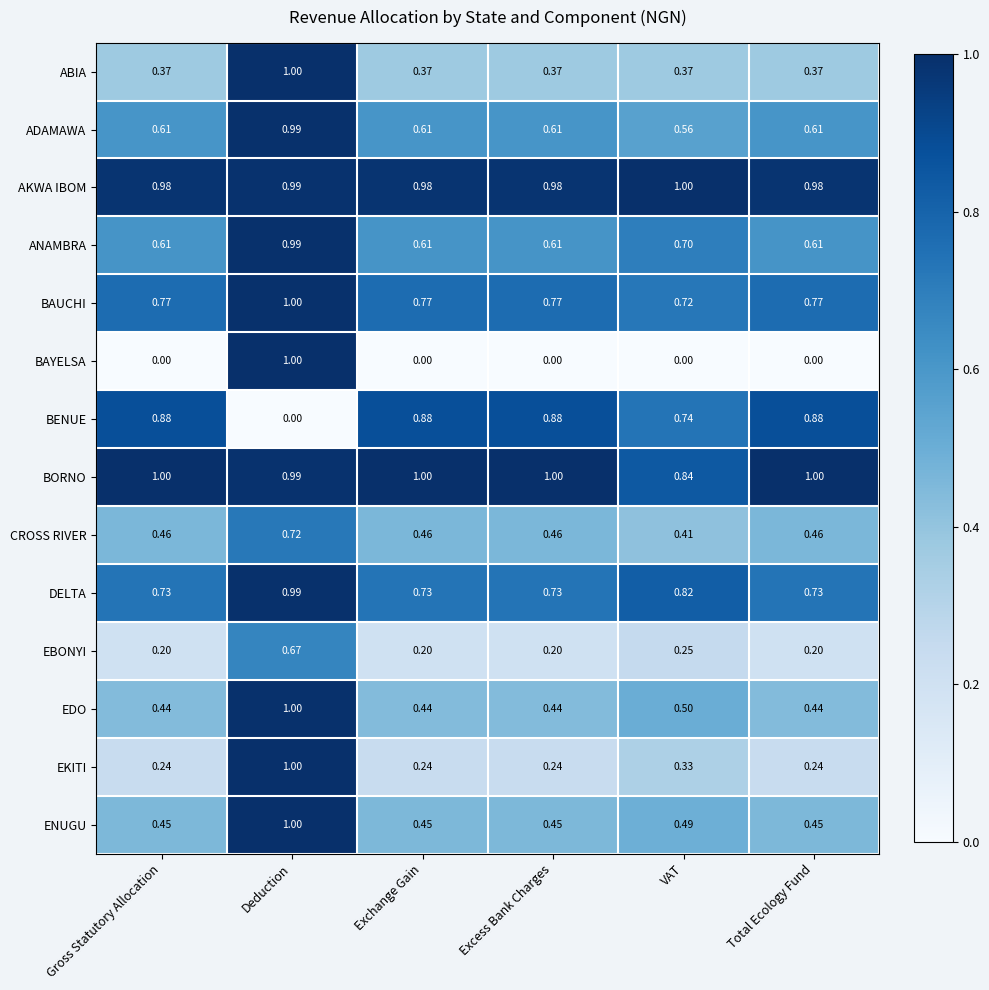

Is the value of AKWA IBOM at Total Ecology Fund greater than the value of CROSS RIVER at Deduction?

Yes